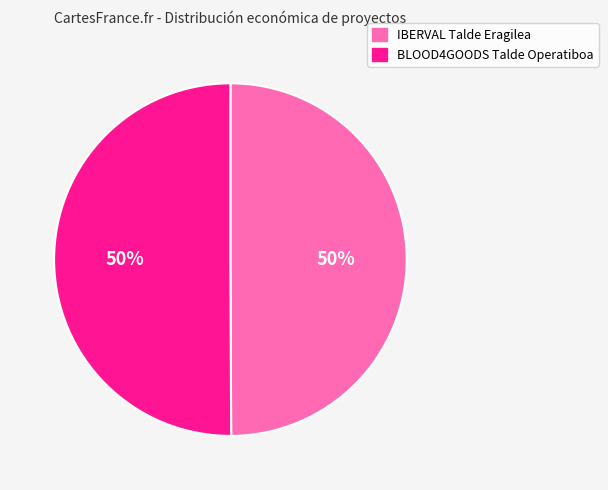

What is the ratio of the value at IBERVAL Talde Eragilea to the value at BLOOD4GOODS Talde Operatiboa?

1.0